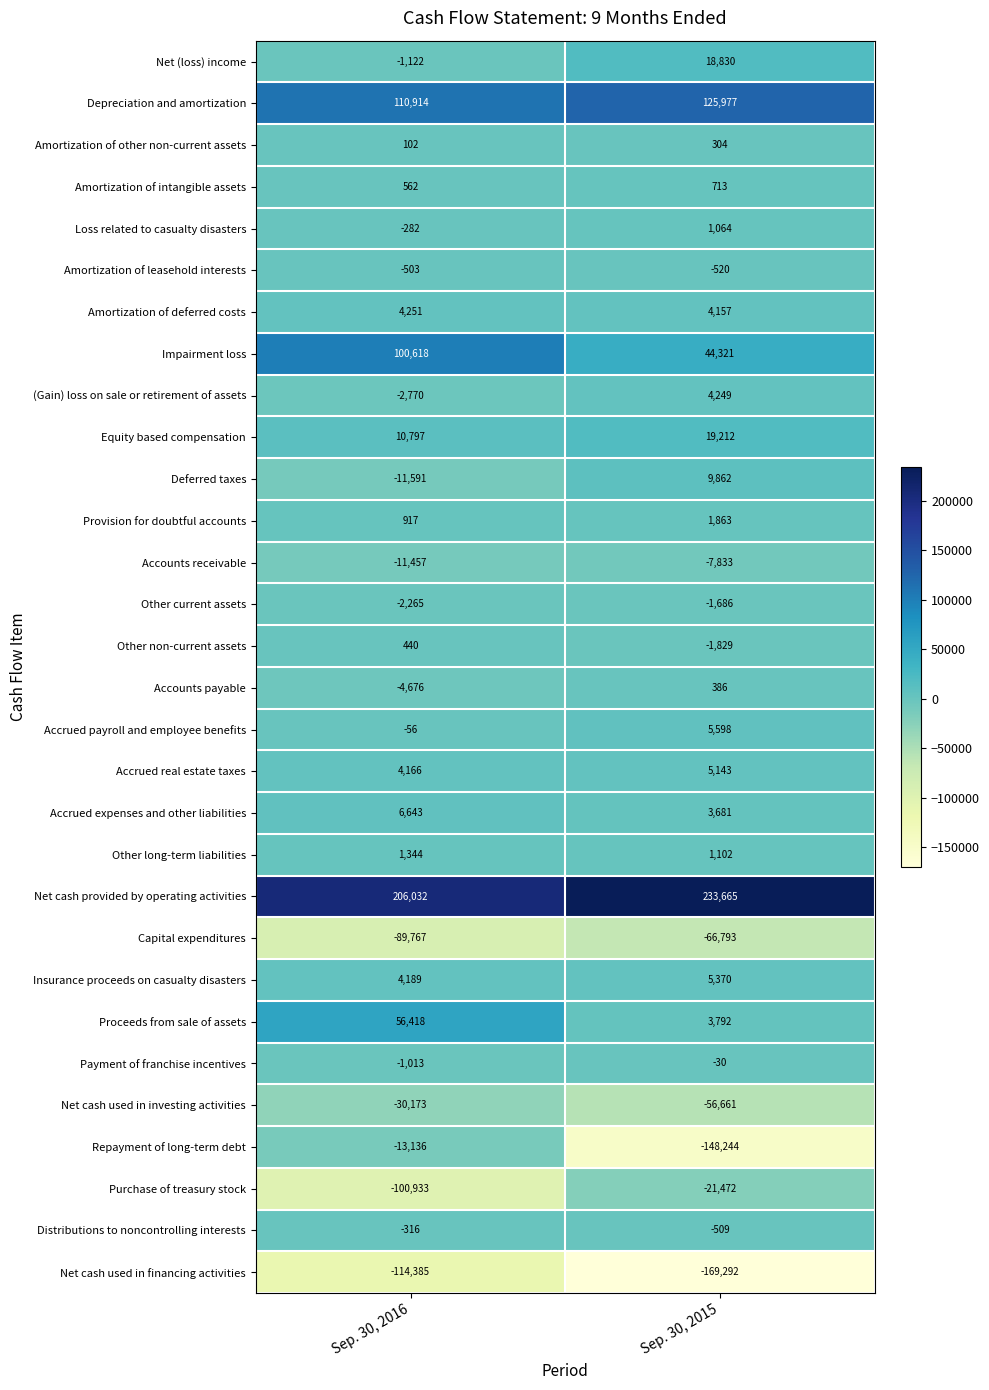

Which series changed the most between Sep. 30, 2016 and Sep. 30, 2015?

Repayment of long-term debt